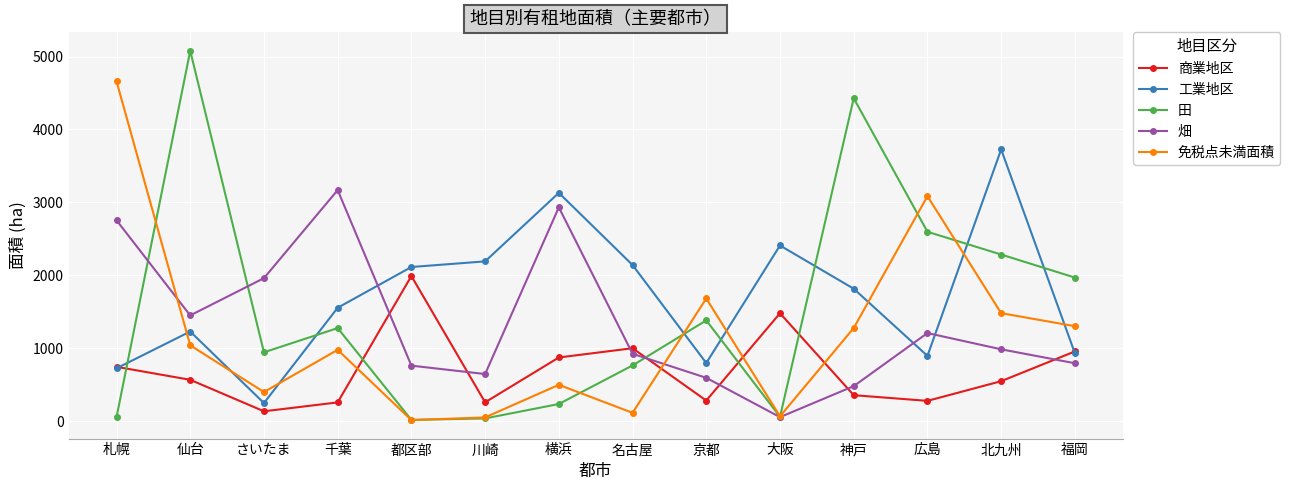

How many distinct data groups are displayed?

5